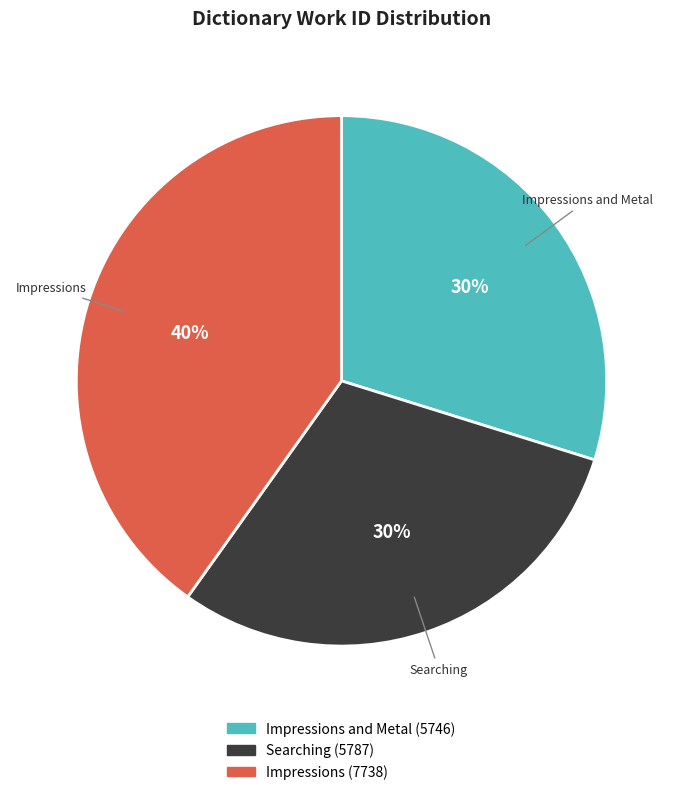

Is the sum of Impressions and Impressions and Metal greater than half?

Yes